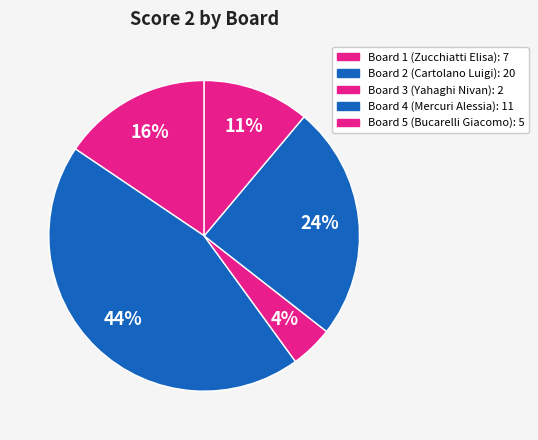

How many slices are in this pie chart?

5